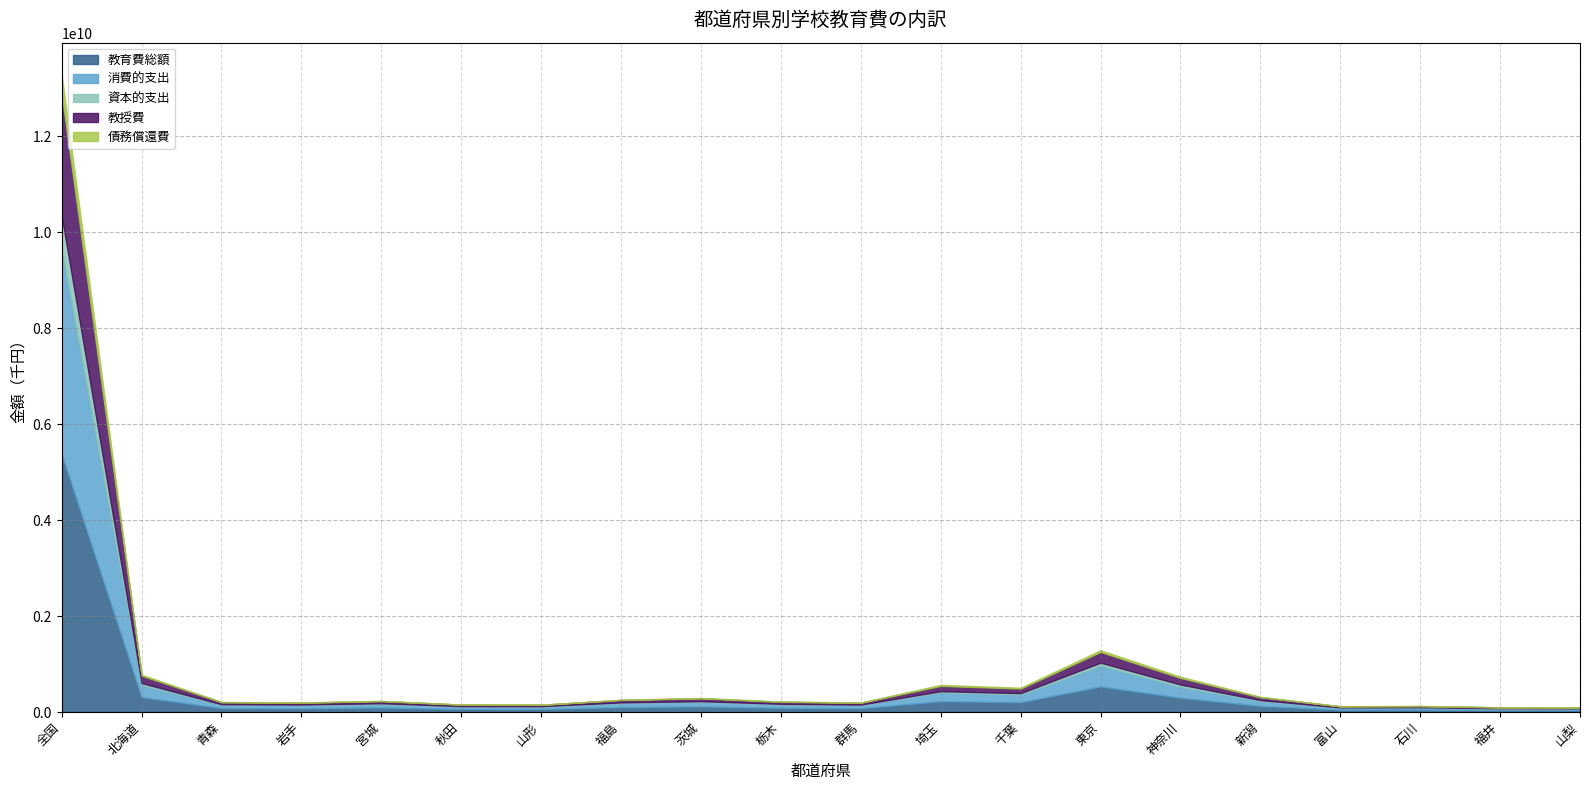

True or false: 消費的支出 and 債務償還費 cross at least once.

False